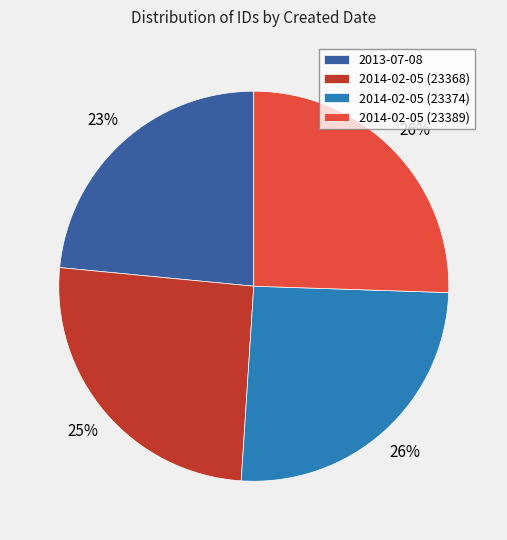

To the nearest percent, what percentage of the pie is 2014-02-05 (23389)?

26%